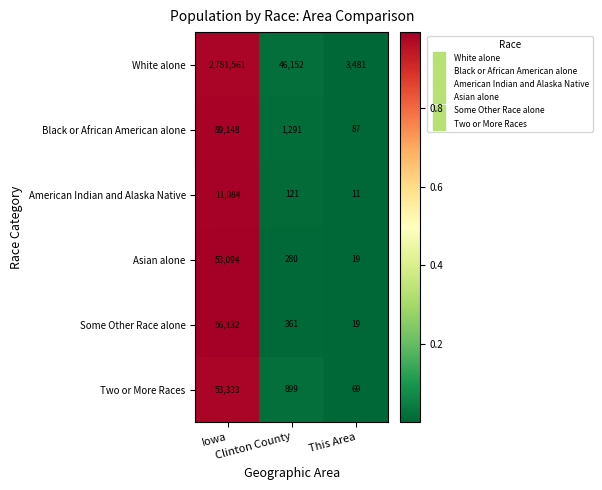

What is the greatest value displayed?

2781561